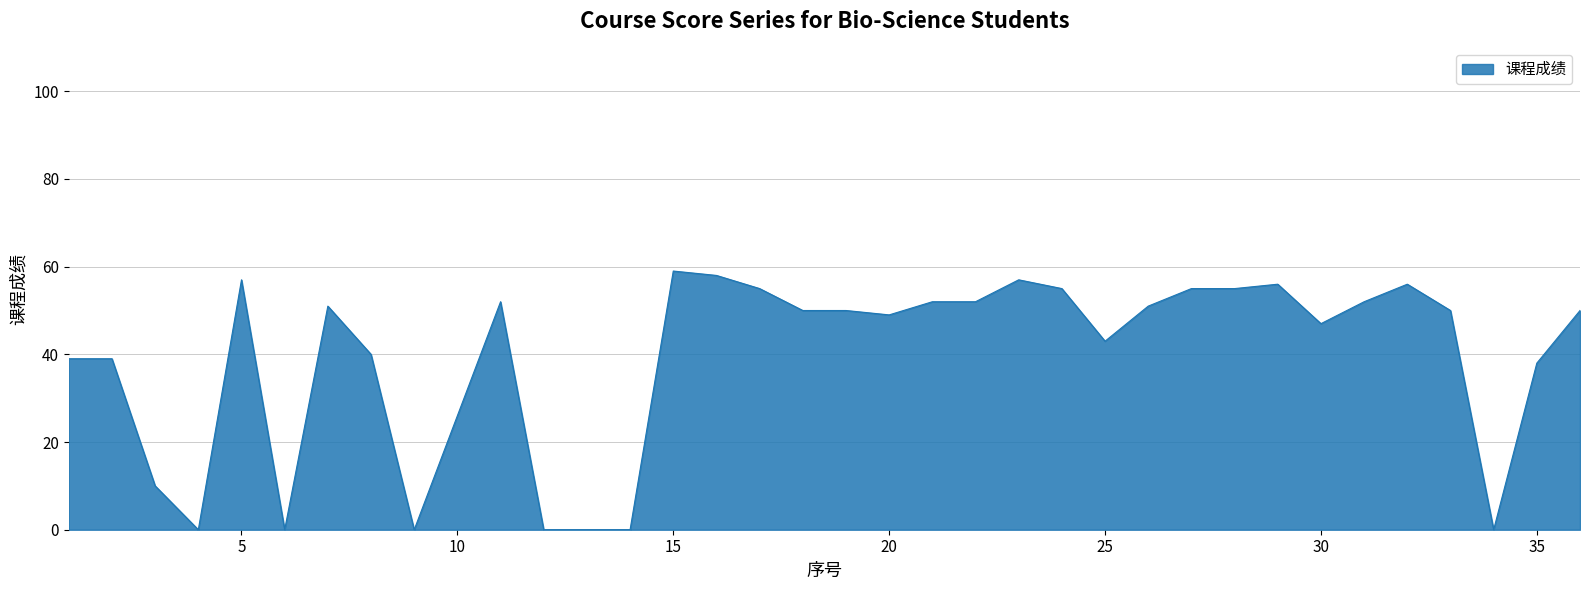

What is the difference between the maximum and minimum values?

59